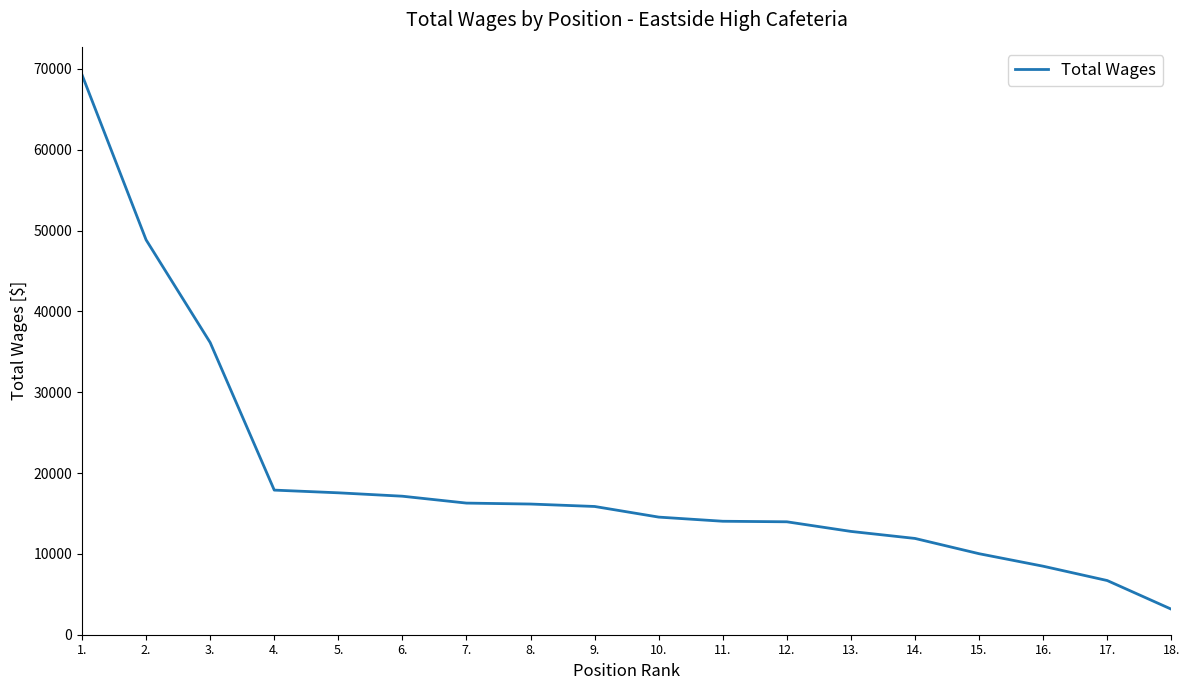

What is the sum of all values?

350721